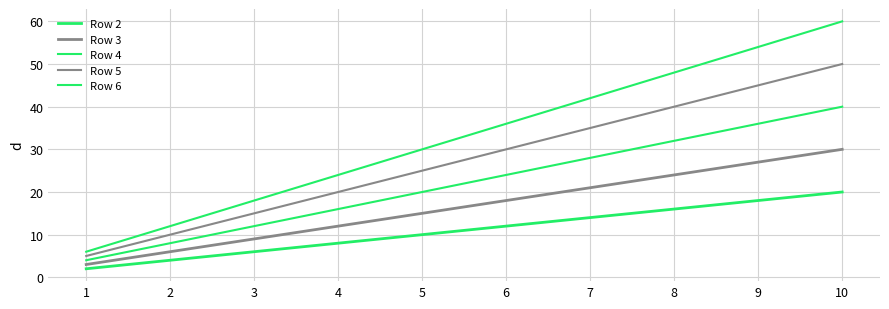

Is this an area chart (filled region under the line)?

No